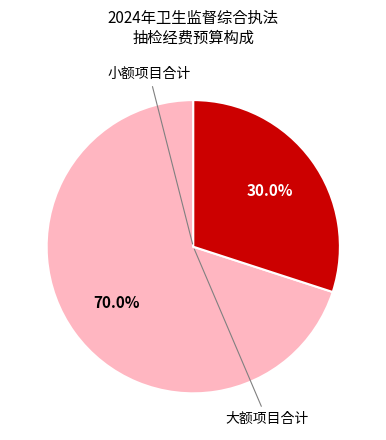

To the nearest percent, what is the average slice percentage?

50%